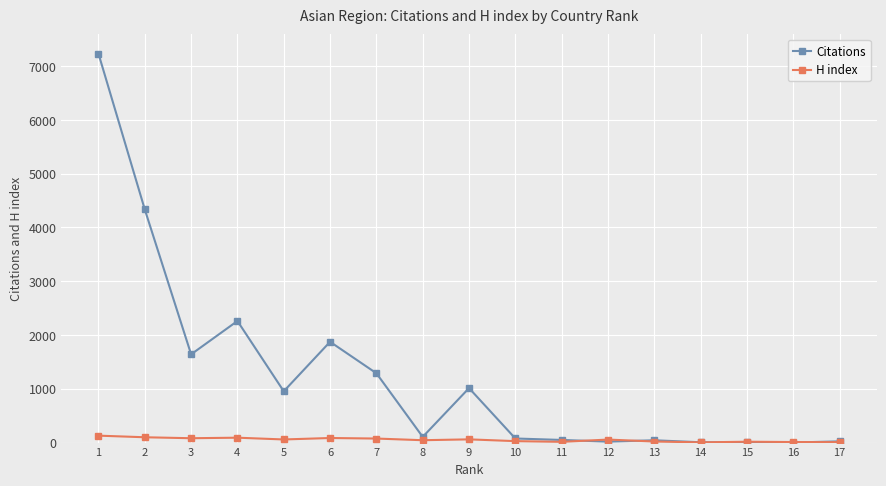

At which category is the sum across all series the highest?

1